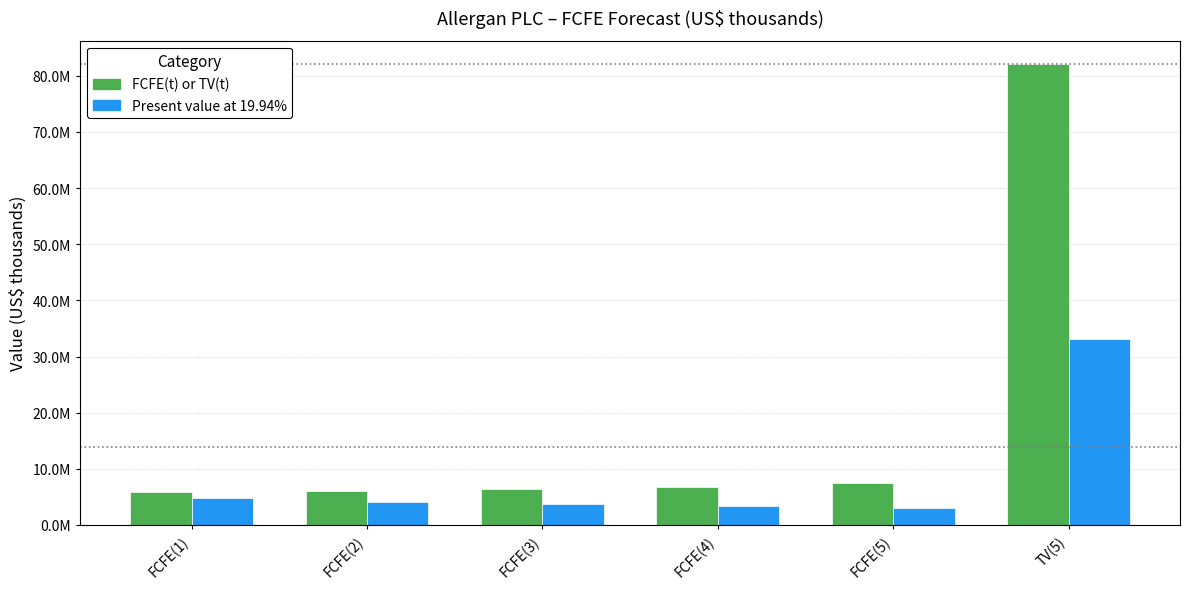

Does the chart contain any negative values?

No